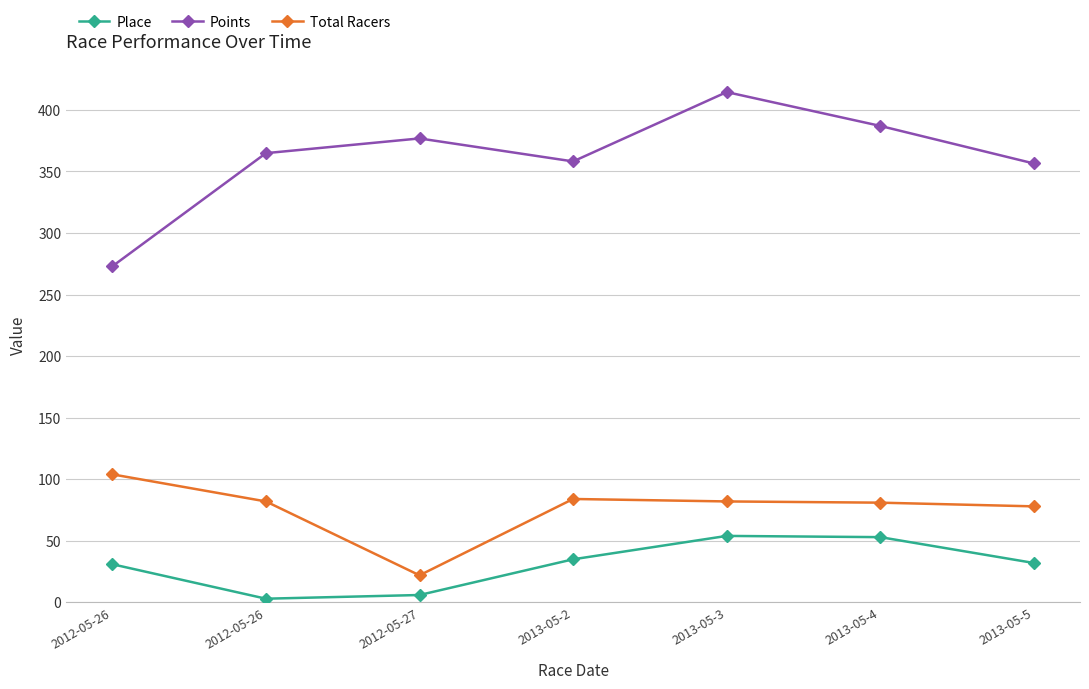

What is the sum of all Points values?

2530.8